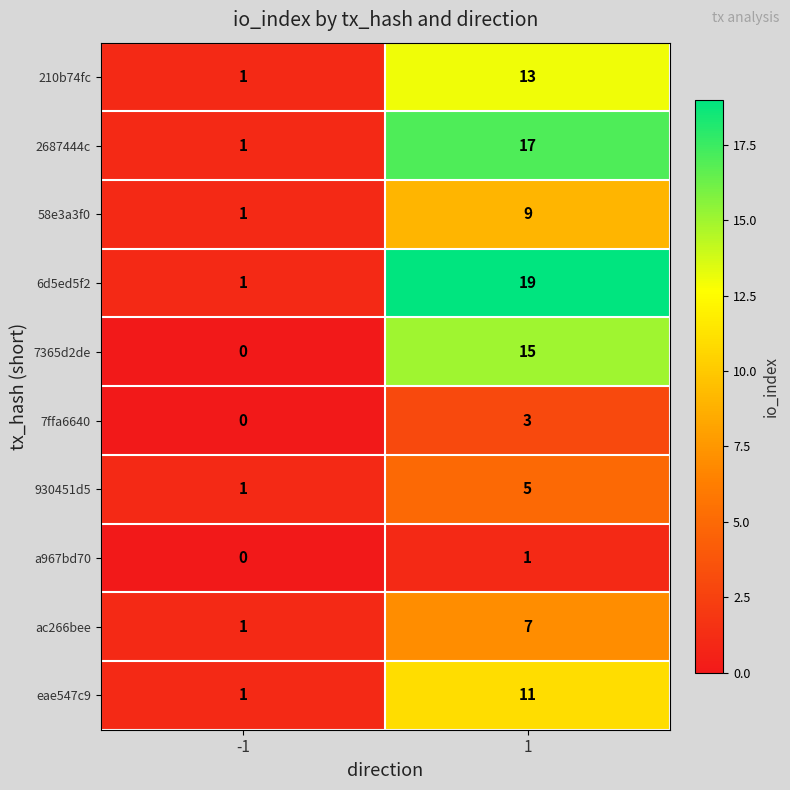

What is the sum of all 7365d2de values?

15